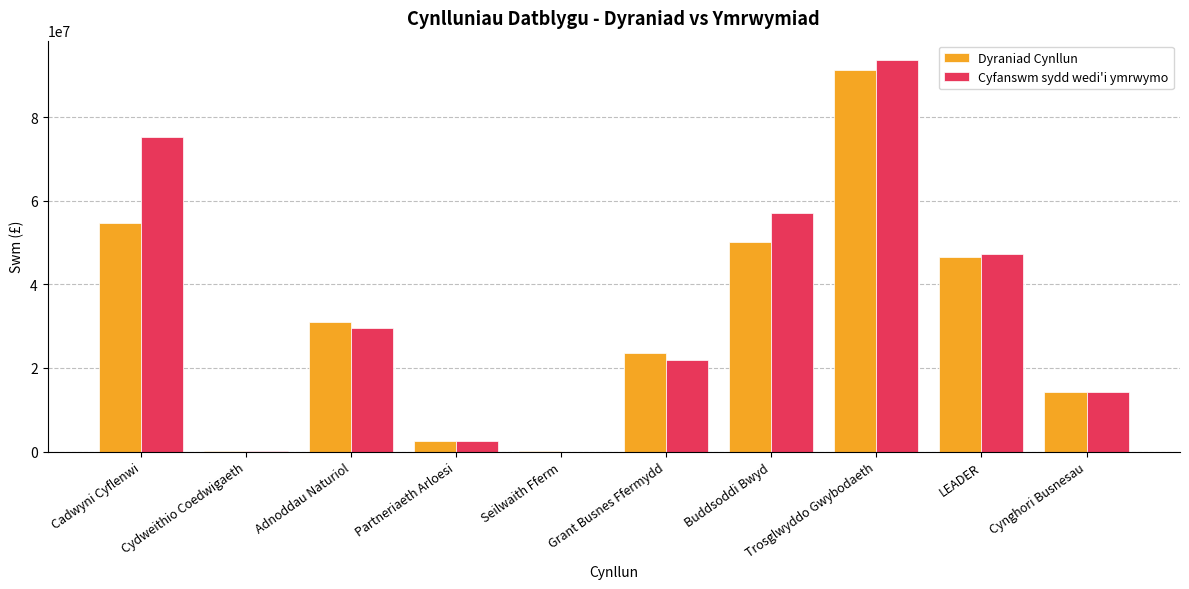

What is the sum of all Cyfanswm sydd wedi'i ymrwymo values?

341810802.3